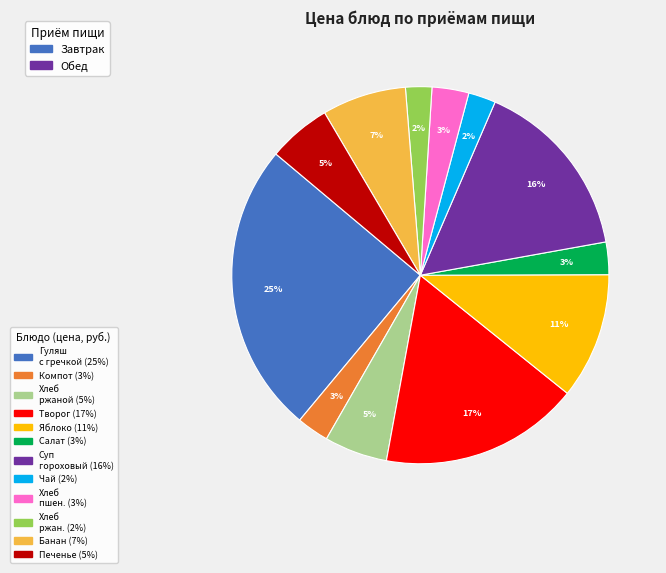

To the nearest percent, what is the difference between the largest and smallest slice percentages?

23%